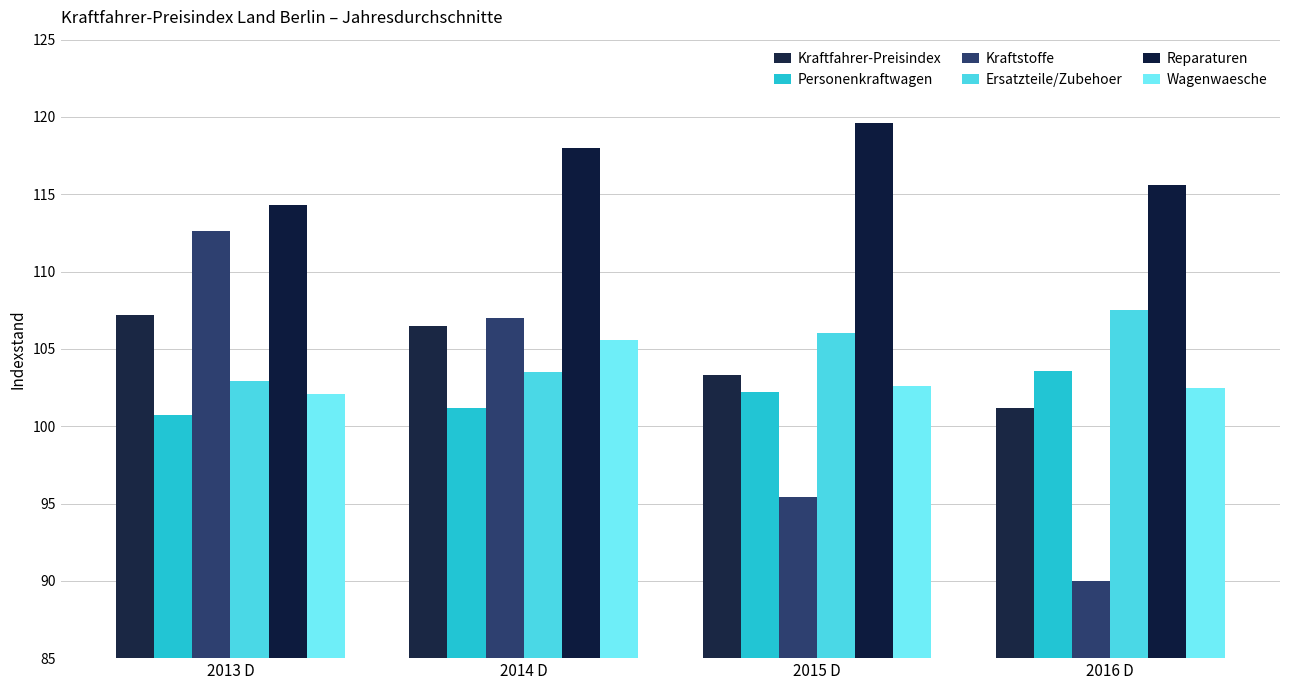

Between 2013 D and 2014 D, which is larger?

2013 D